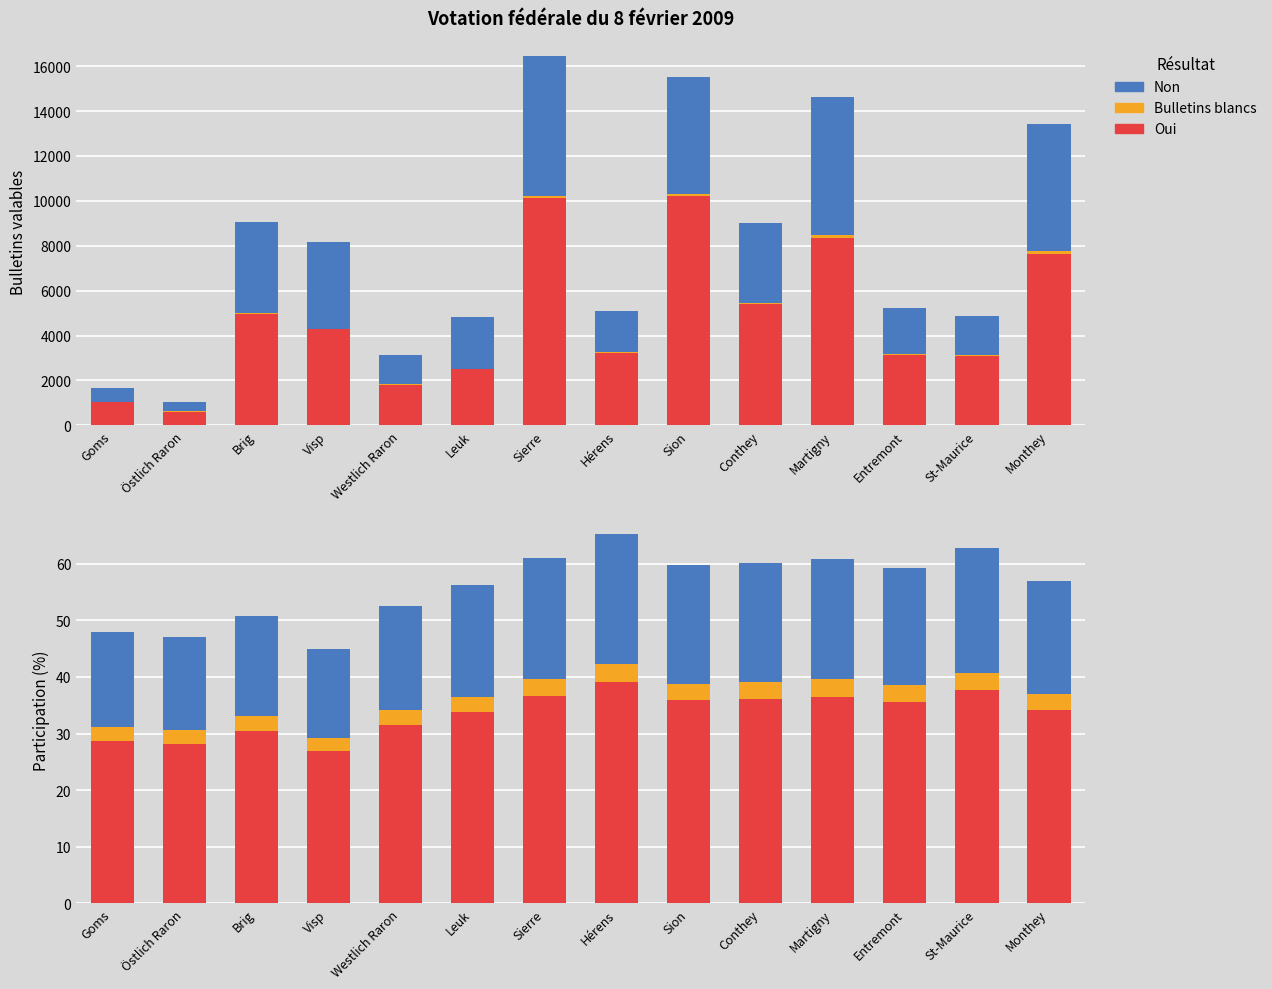

Reading left to right, transcribe all the data shown in this chart.

Oui: 28.7	28.2	30.5	27.0	31.5	33.7	36.6	39.1	35.8	36.0	36.5	35.6	37.6	34.2
Bulletins blancs: 2.4	2.4	2.5	2.2	2.6	2.8	3.1	3.3	3.0	3.0	3.0	3.0	3.1	2.9
Non: 16.7	16.5	17.8	15.7	18.4	19.7	21.4	22.8	20.9	21.0	21.3	20.7	21.9	20.0